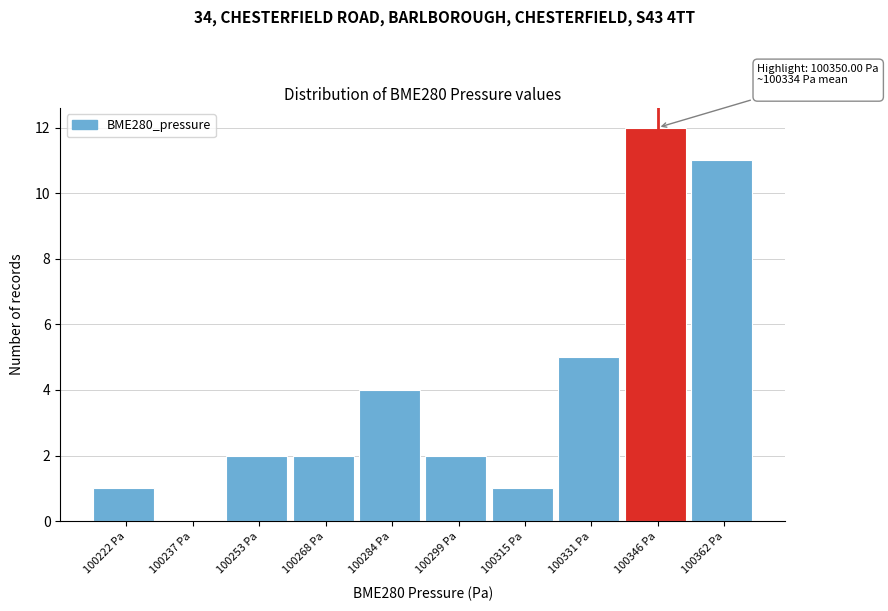

Reading left to right, transcribe all the data shown in this chart.

100222 Pa=1	100237 Pa=0	100253 Pa=2	100268 Pa=2	100284 Pa=4	100299 Pa=2	100315 Pa=1	100331 Pa=5	100346 Pa=12	100362 Pa=11